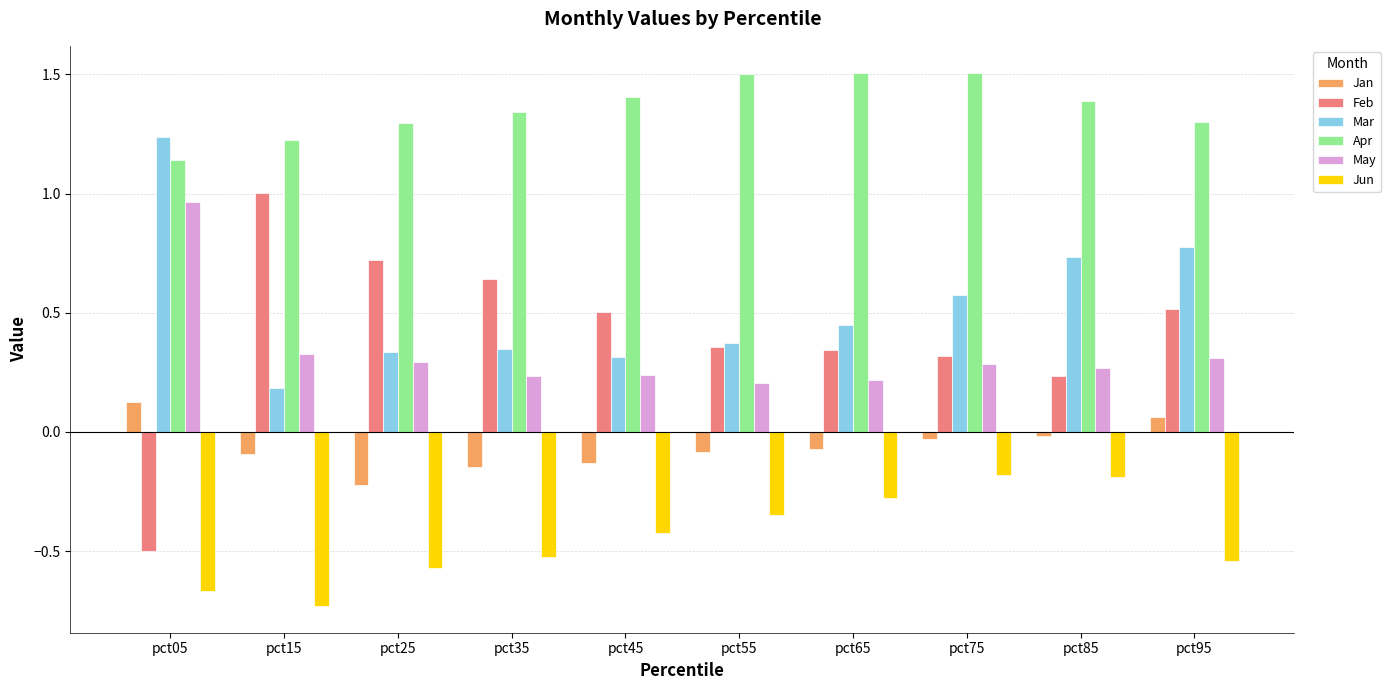

Is the value of Apr at pct35 greater than the value of Feb at pct05?

Yes